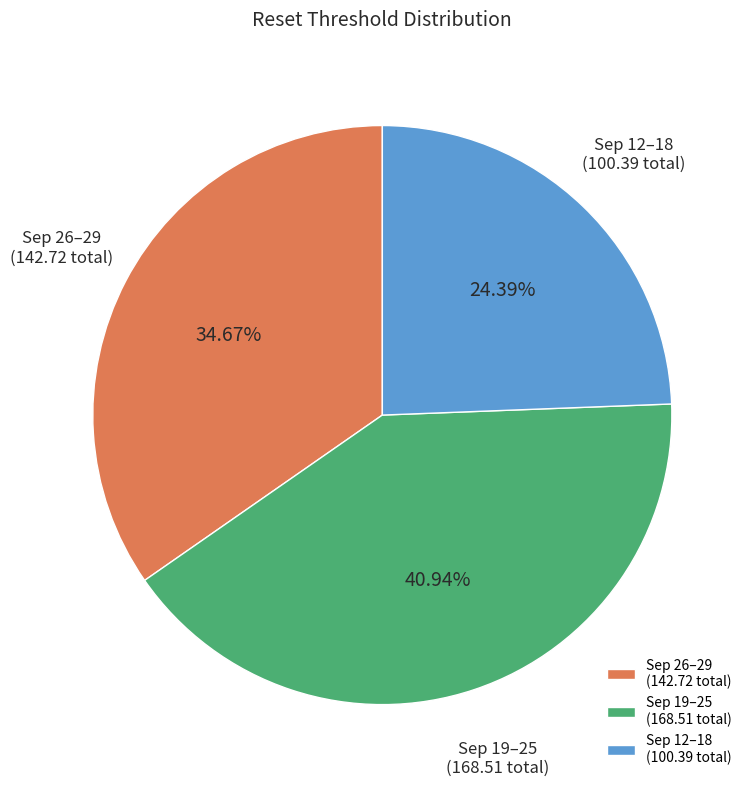

Does Sep 12–18 (100.39 total) represent more than half of the total?

No